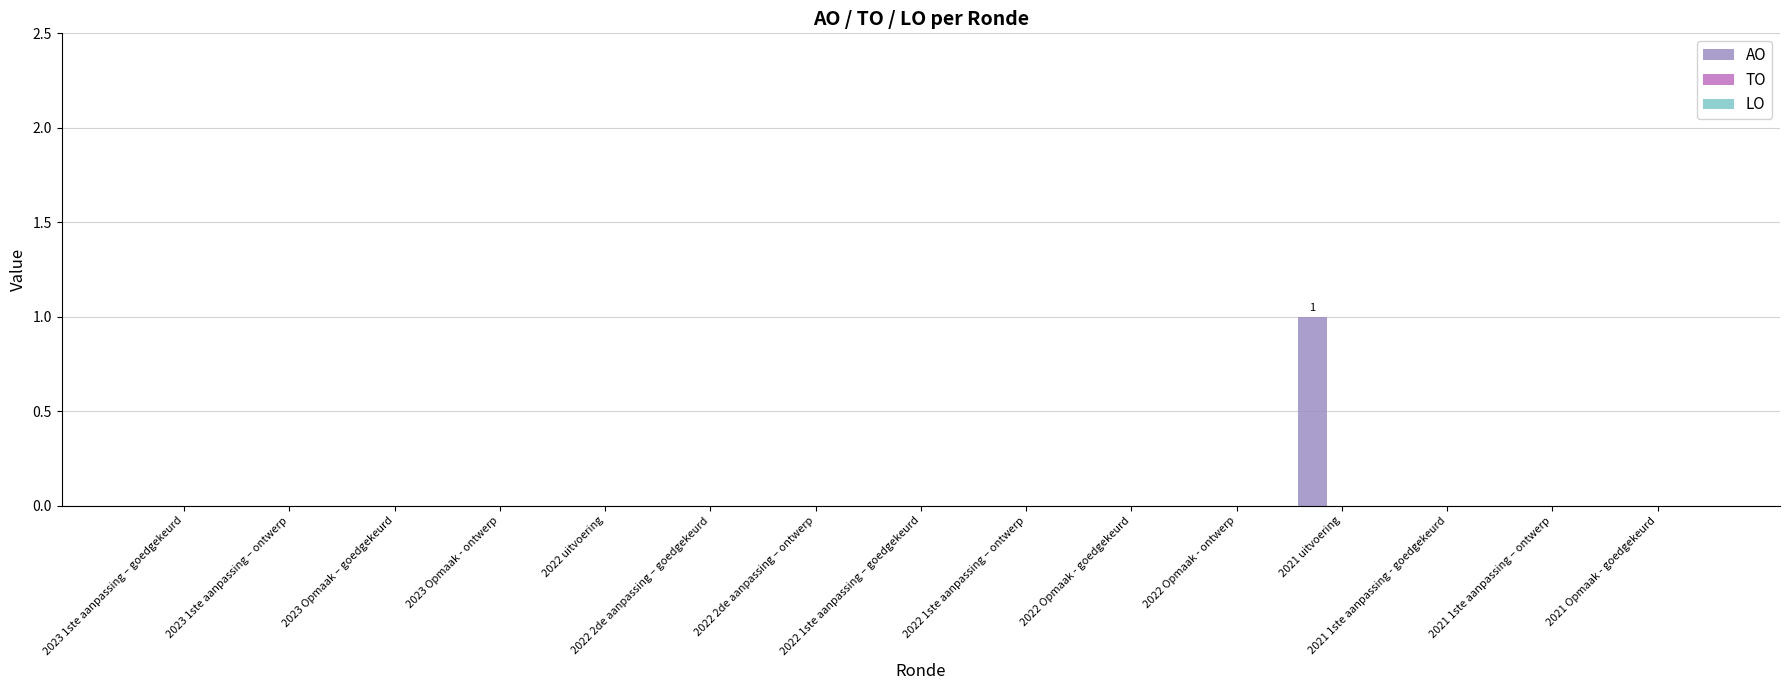

How many data points does each series have?

15